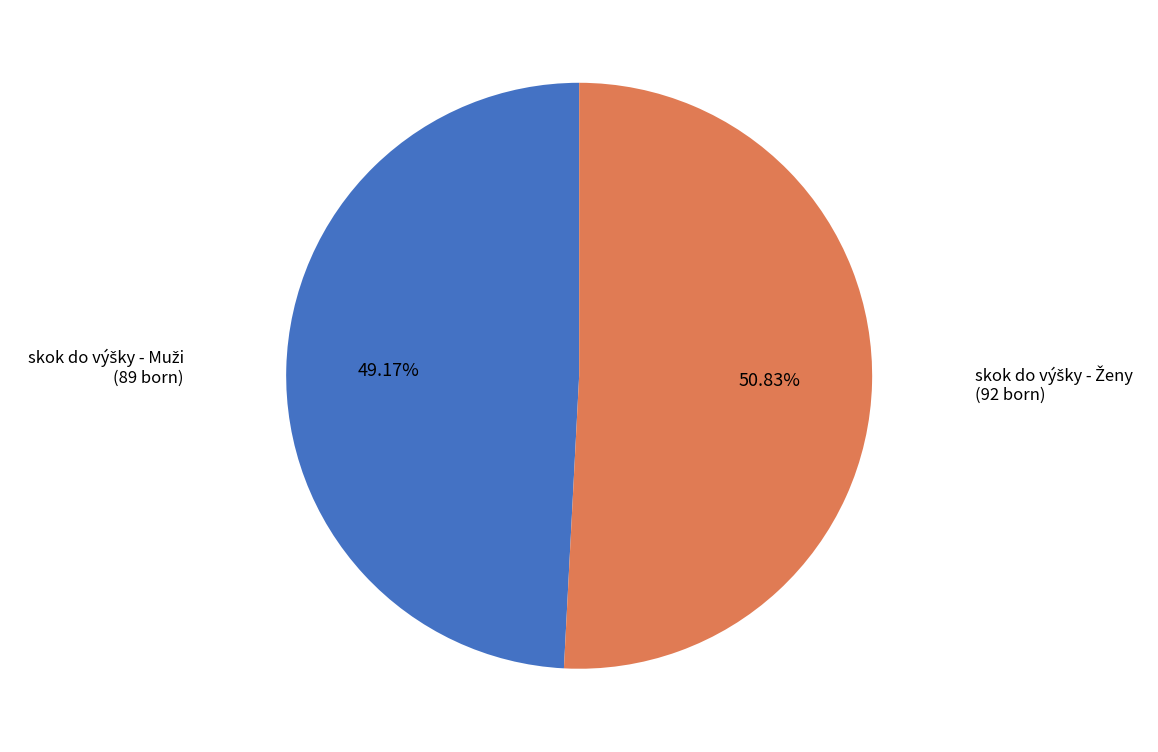

Does any single category account for the majority?

Yes